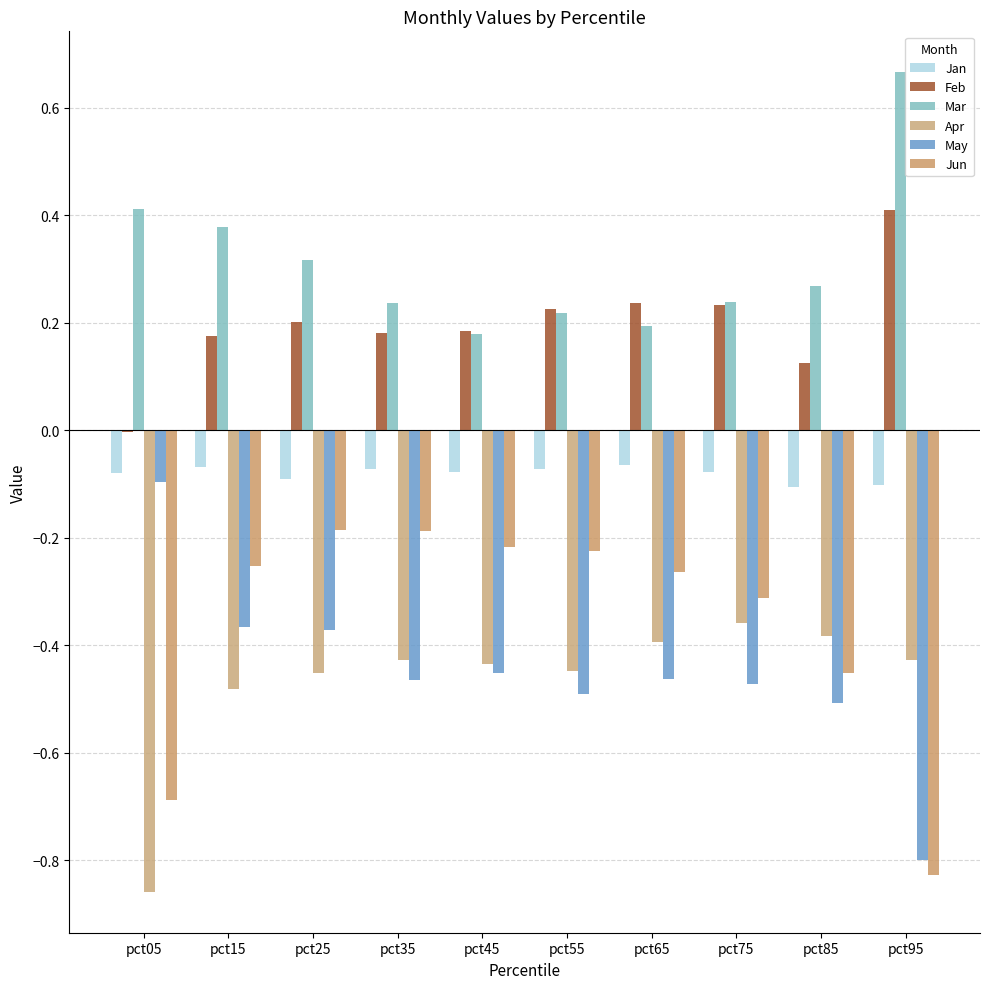

What value does the Mar series have at pct65?

0.2